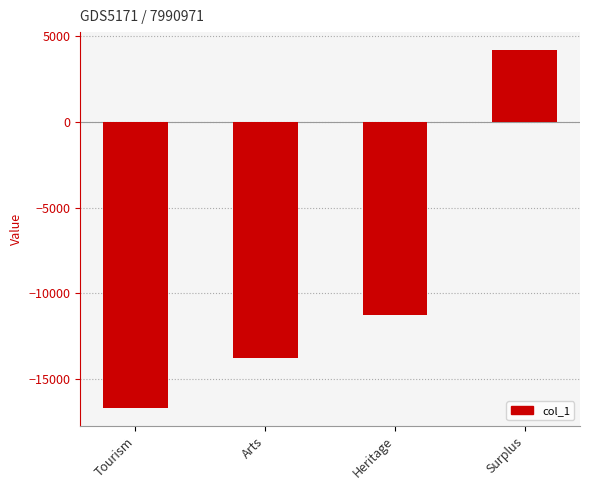

Rank the categories by value from lowest to highest.

Tourism, Arts, Heritage, Surplus